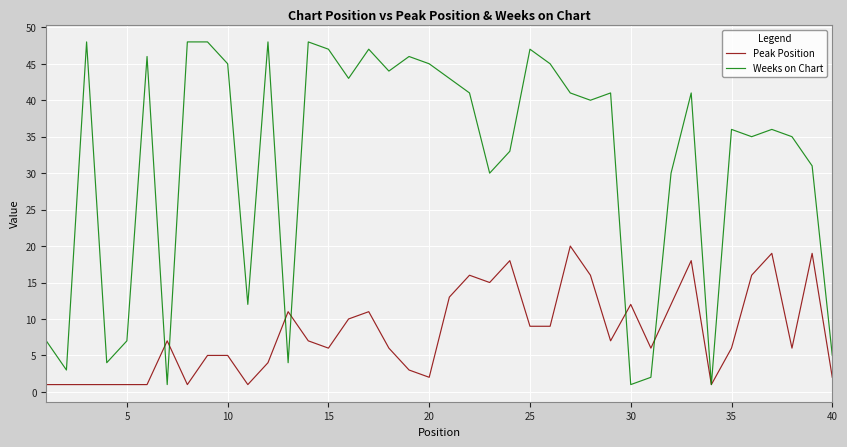

Reading left to right, transcribe all the data shown in this chart.

Peak Position: 1	1	1	1	1	1	7	1	5	5	1	4	11	7	6	10	11	6	3	2	13	16	15	18	9	9	20	16	7	12	6	12	18	1	6	16	19	6	19	2
Weeks on Chart: 7	3	48	4	7	46	1	48	48	45	12	48	4	48	47	43	47	44	46	45	43	41	30	33	47	45	41	40	41	1	2	30	41	1	36	35	36	35	31	5